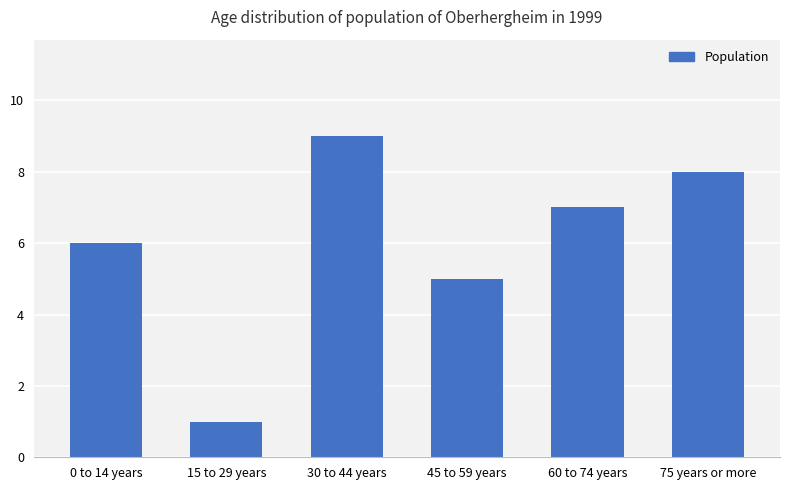

What is the difference between the maximum and minimum values?

8